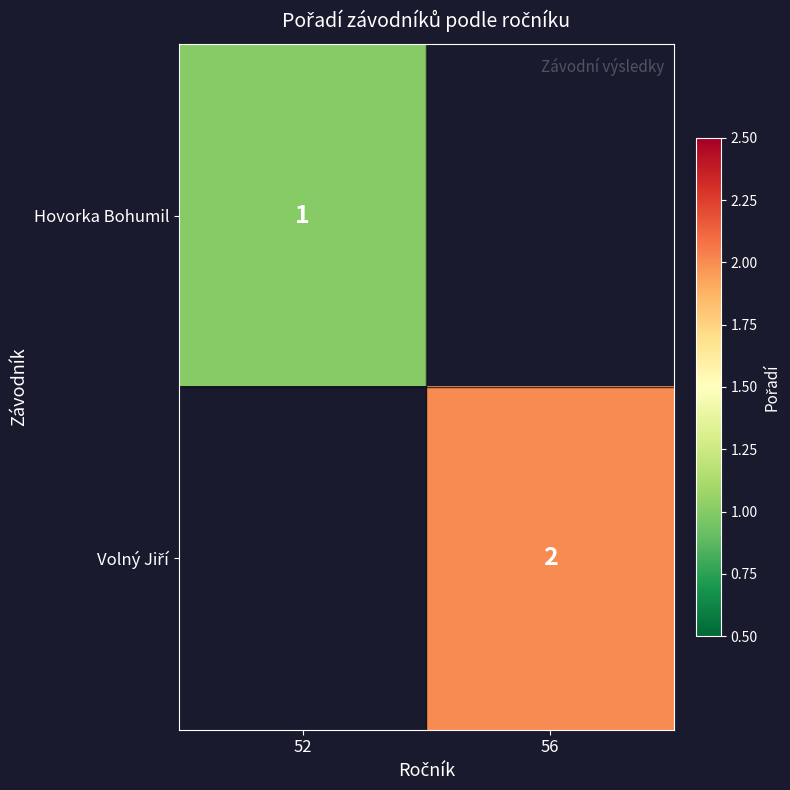

The Hovorka Bohumil series shows 2 at 52. True or false?

False